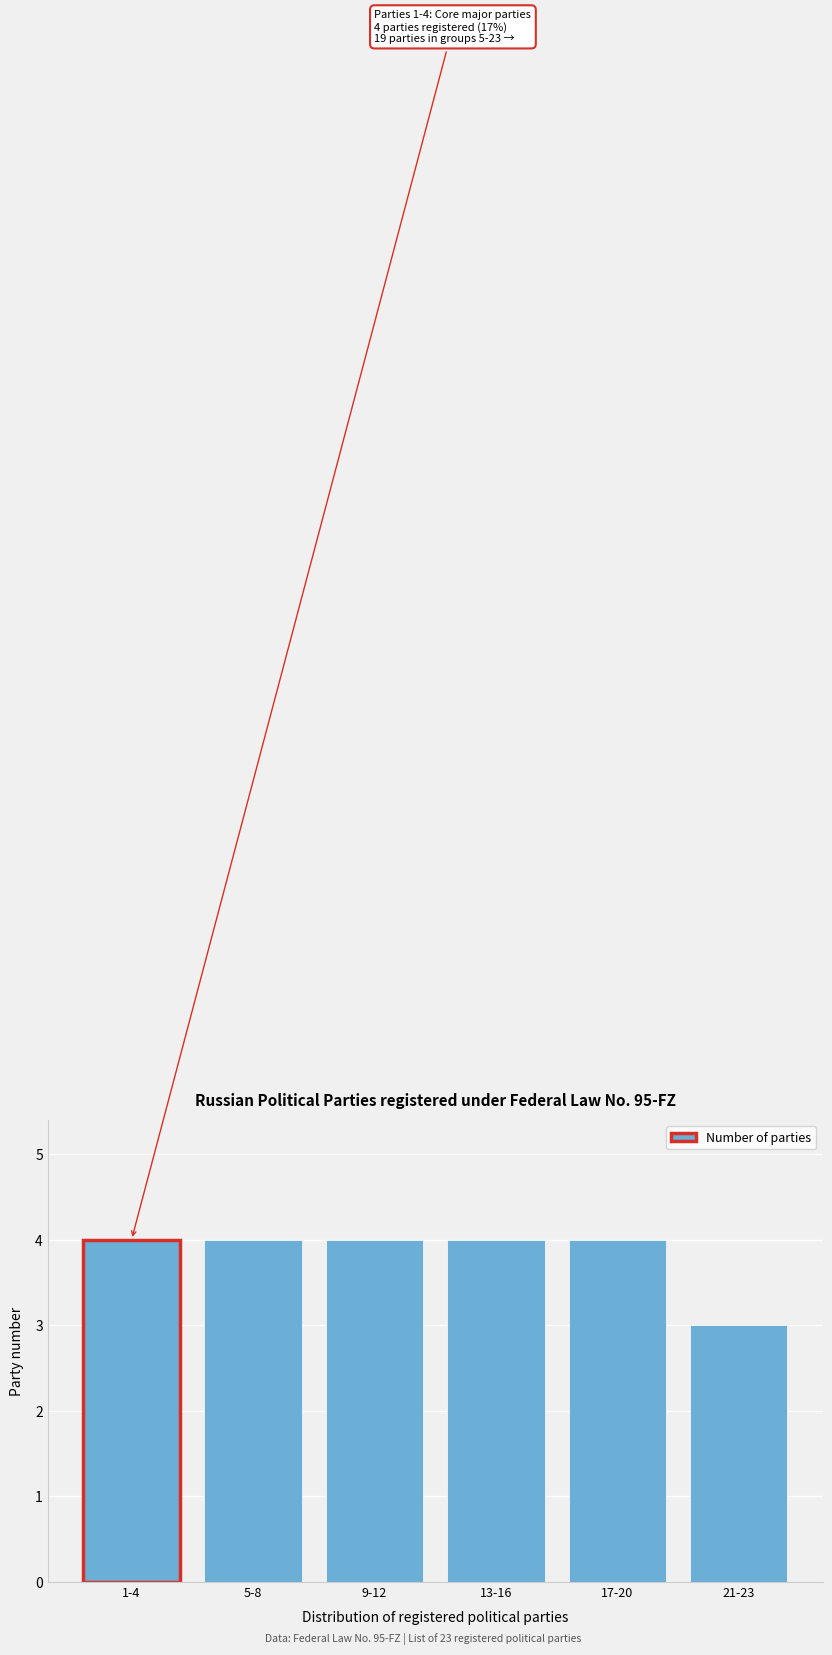

Reading right to left, list all the values displayed in this chart.

3	4	4	4	4	4